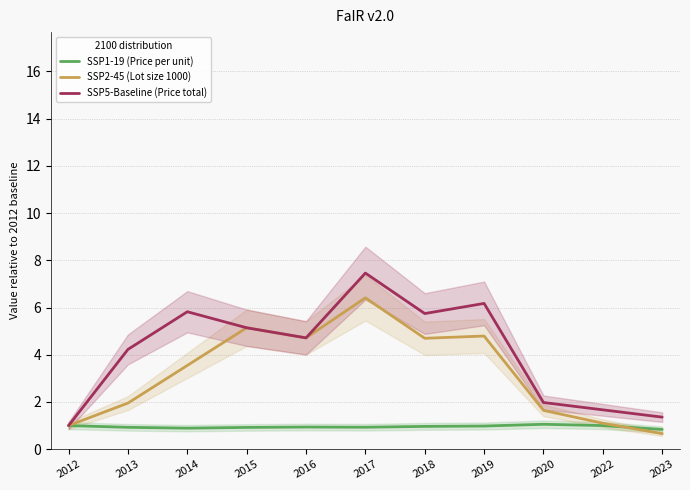

Reading left to right, transcribe all the data shown in this chart.

SSP1-19 (Price per unit): 1.0	0.9	0.9	0.9	0.9	0.9	1.0	1.0	1.1	1.0	0.8
SSP2-45 (Lot size 1000): 1.0	2.0	3.5	5.1	4.7	6.4	4.7	4.8	1.6	1.1	0.7
SSP5-Baseline (Price total): 1.0	4.2	5.8	5.1	4.7	7.5	5.7	6.2	2.0	1.7	1.4